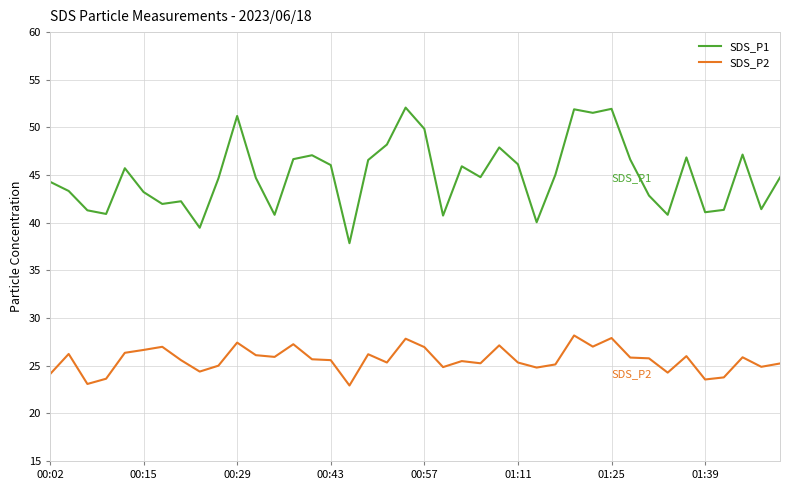

Does the chart display data point markers on the line(s)?

No